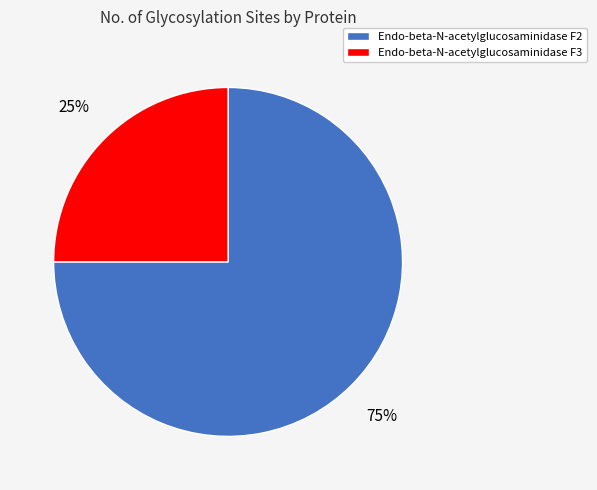

To the nearest percent, what is the difference between the largest and smallest slice percentages?

50%